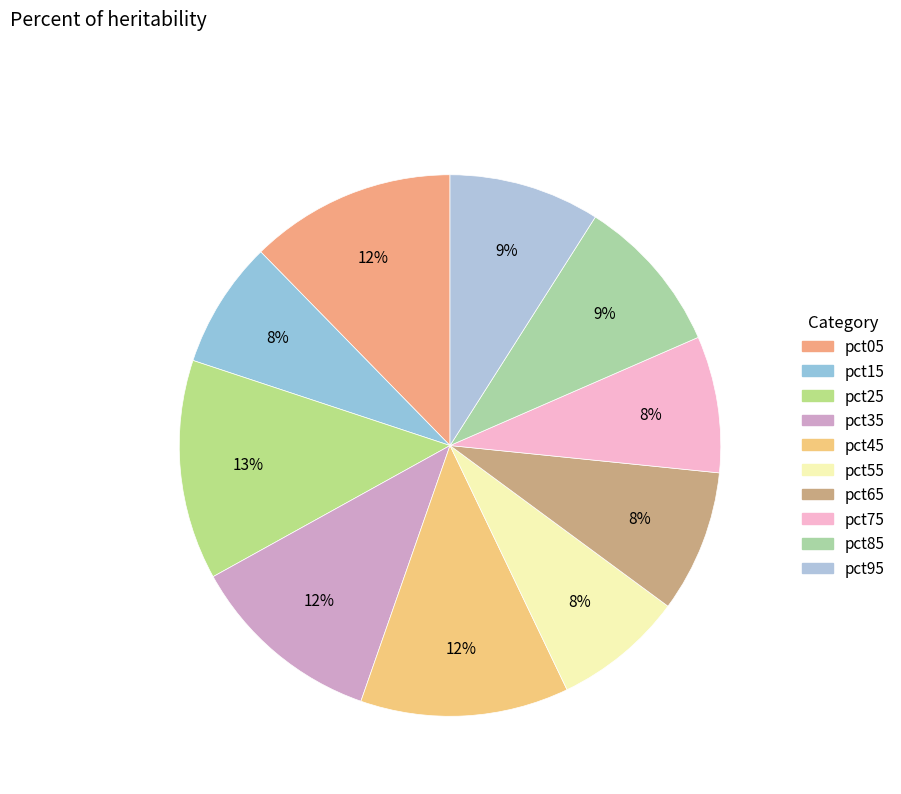

To the nearest percent, what portion does pct75 represent?

8%